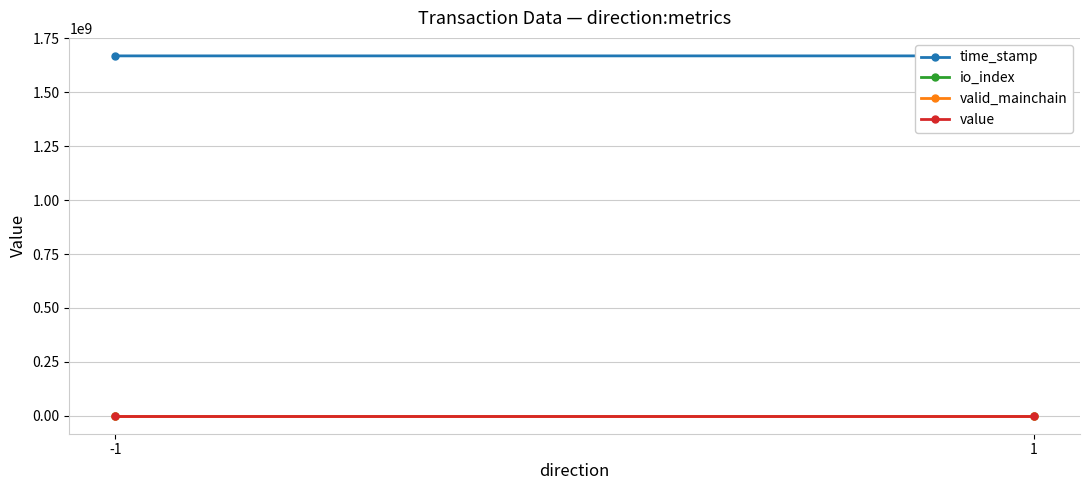

At which label does io_index reach its peak?

1